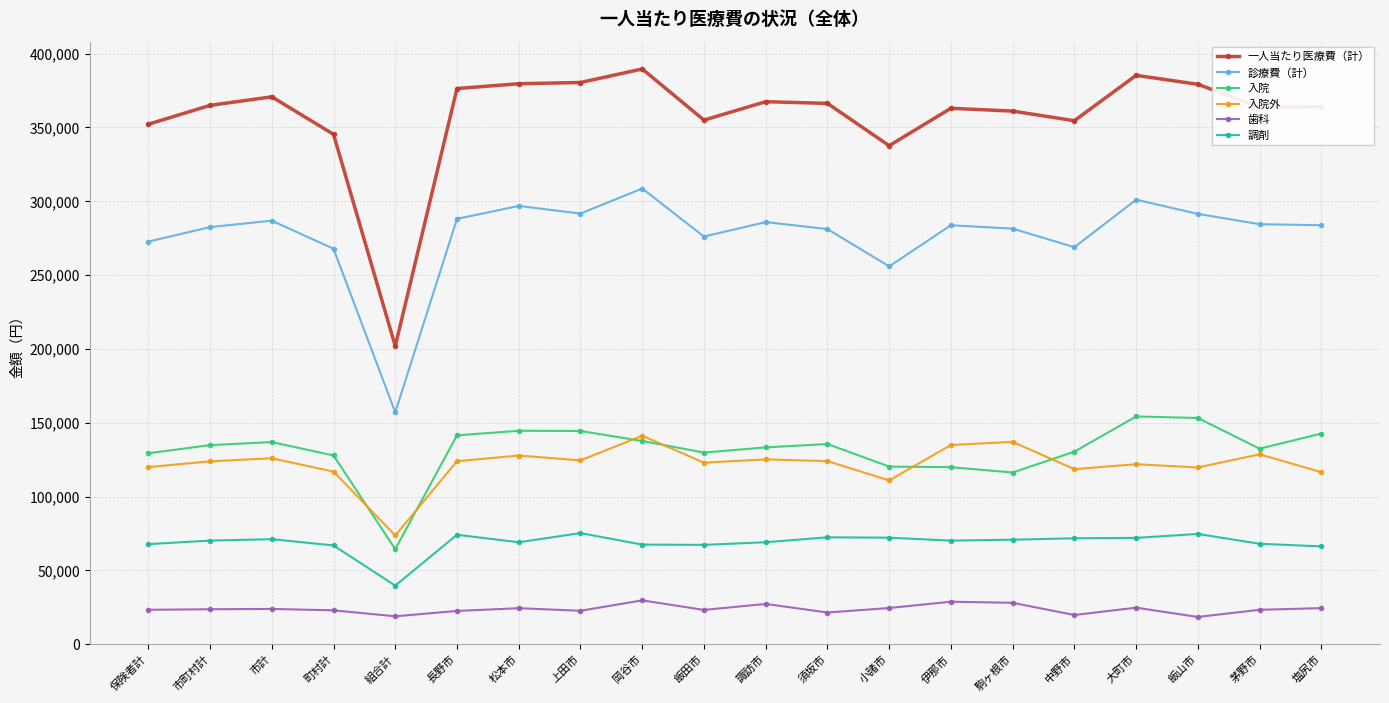

How many data points in 入院外 are above 123997?

10